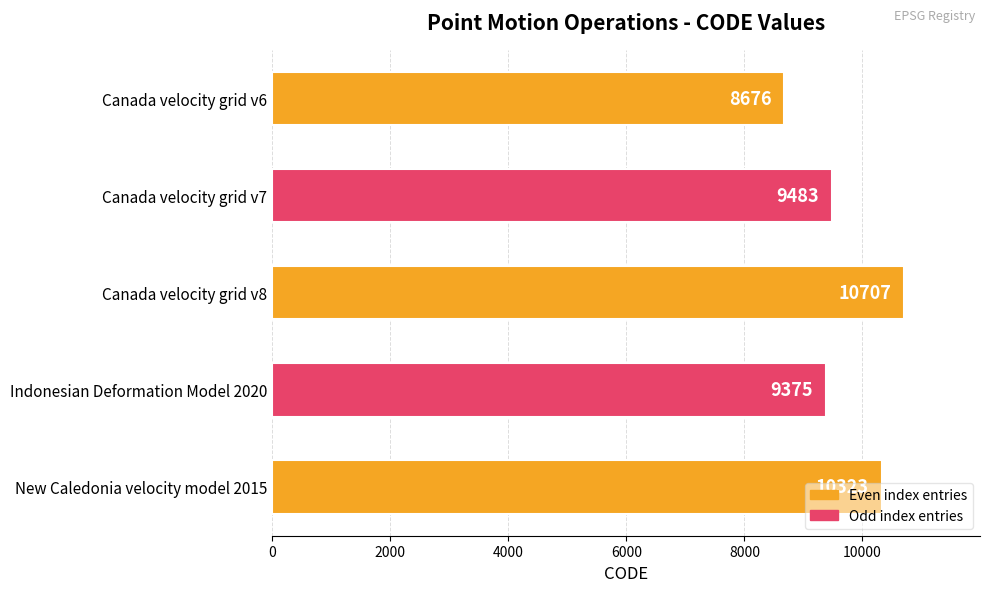

True or false: the data shows 14390 at Canada velocity grid v8.

False